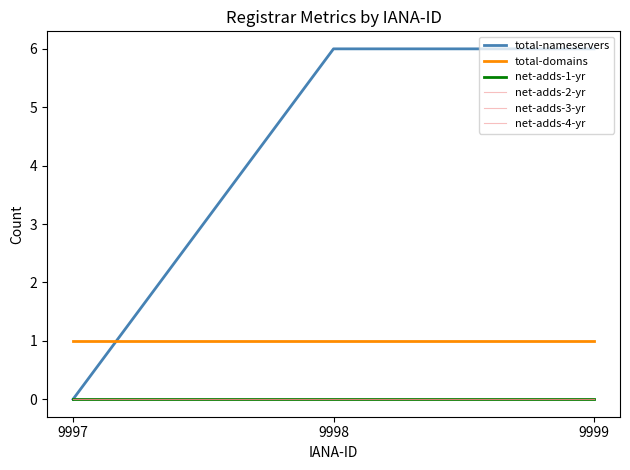

Is this an area chart (filled region under the line)?

No